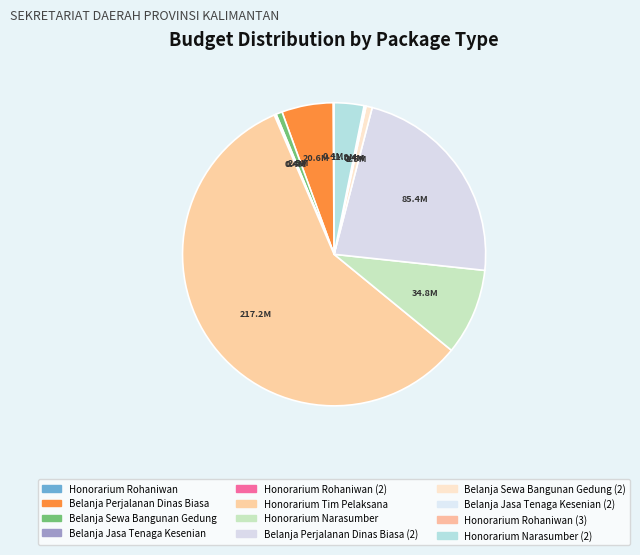

What is the total percentage of Belanja Jasa Tenaga Kesenian and Belanja Jasa Tenaga Kesenian (2)?

0.2%